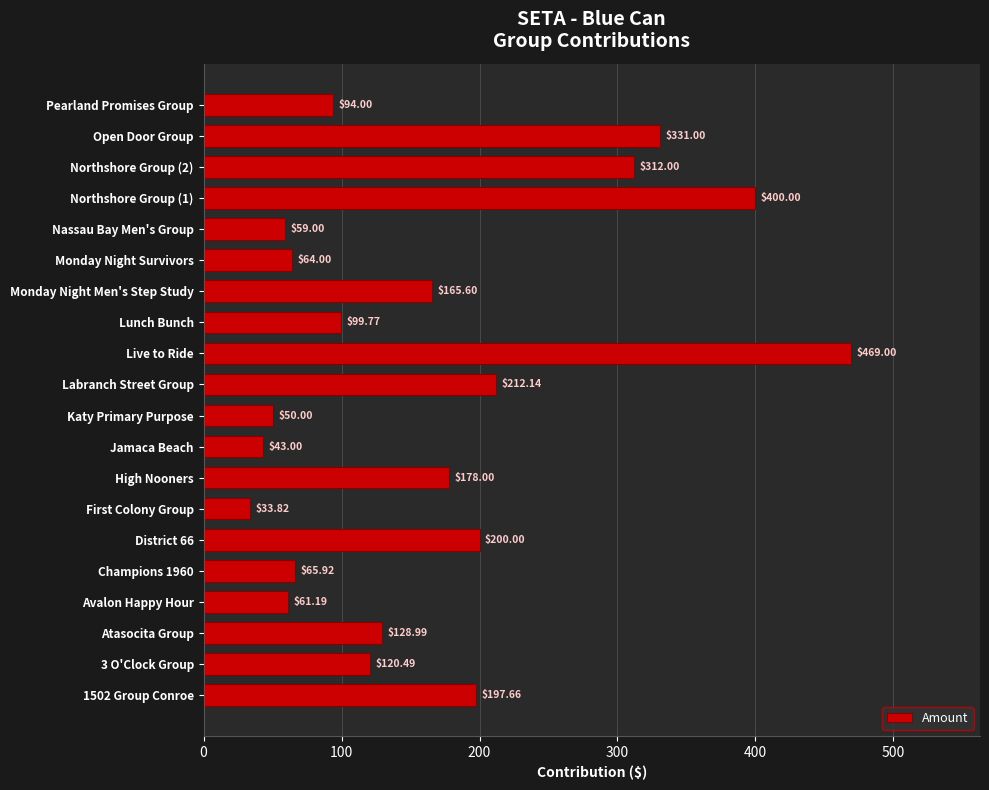

List the labels in order of value, largest first.

Live to Ride, Northshore Group (1), Open Door Group, Northshore Group (2), Labranch Street Group, District 66, 1502 Group Conroe, High Nooners, Monday Night Men's Step Study, Atasocita Group, 3 O'Clock Group, Lunch Bunch, Pearland Promises Group, Champions 1960, Monday Night Survivors, Avalon Happy Hour, Nassau Bay Men's Group, Katy Primary Purpose, Jamaca Beach, First Colony Group